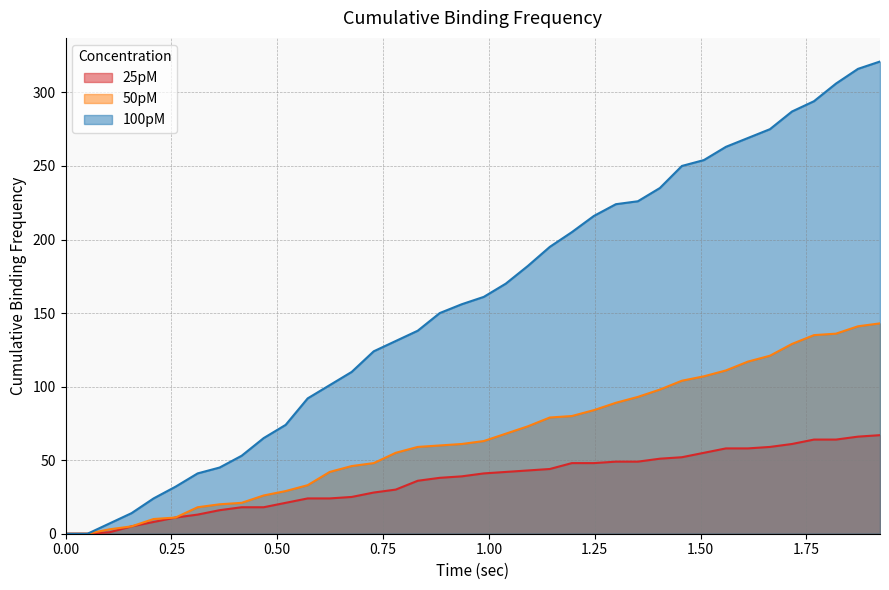

Which series has the largest total across all categories?

100pM